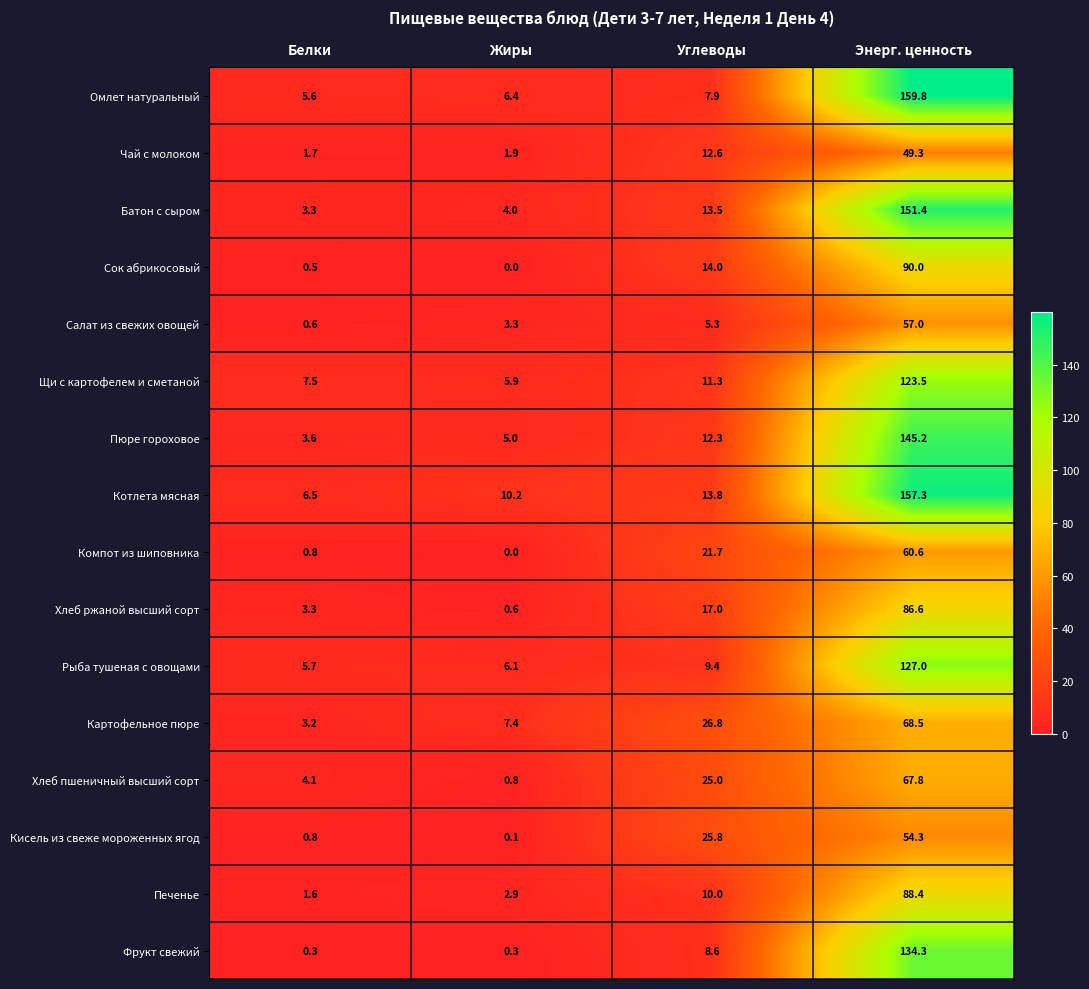

Which series has the largest total across all categories?

Котлета мясная